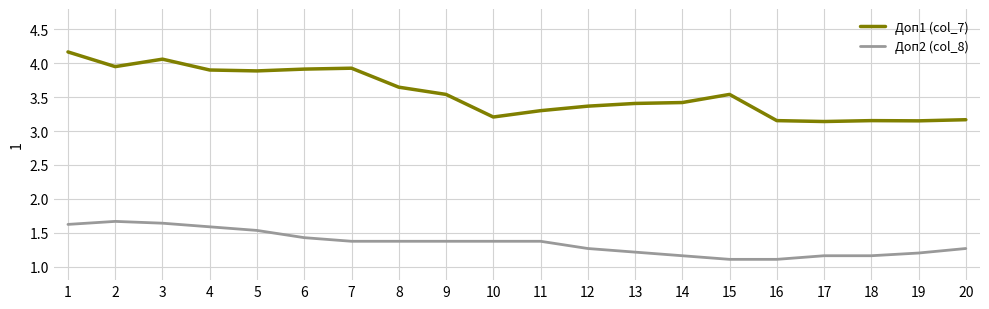

What is the lowest value of the Доп2 (col_8) series?

1.1